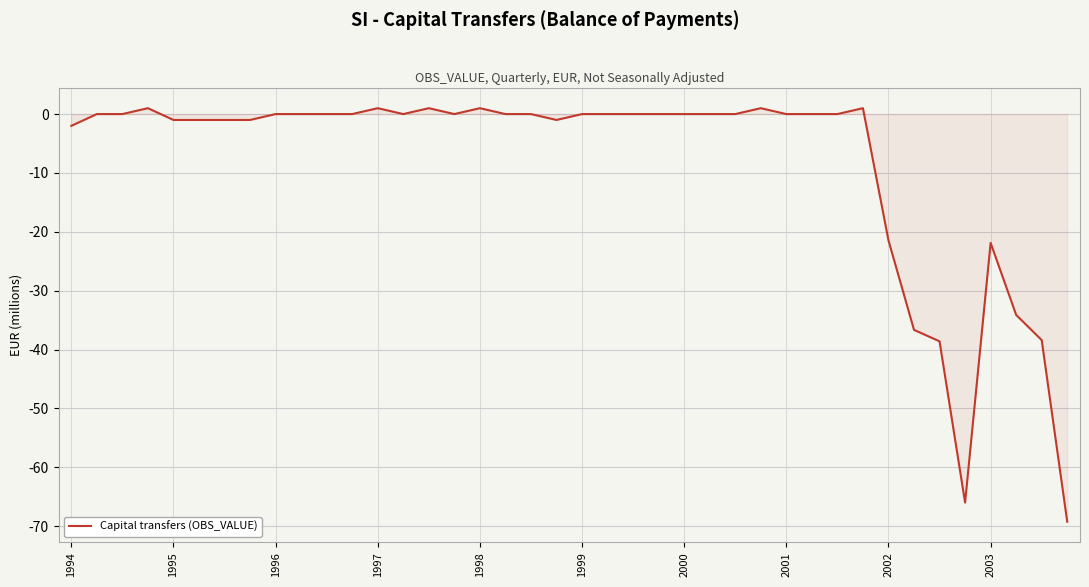

What is the minimum value shown in the chart?

-69.2